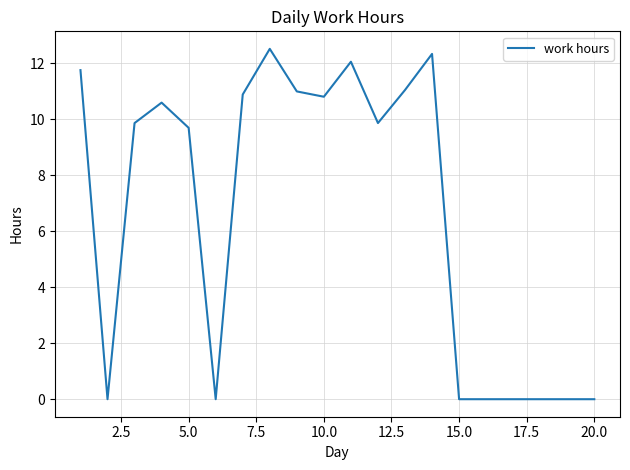

What is the greatest value displayed?

12.5